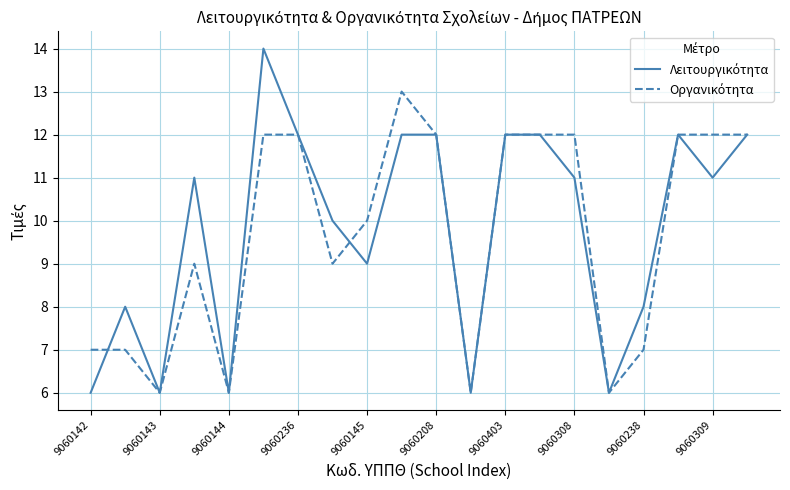

Does the chart display data point markers on the line(s)?

No